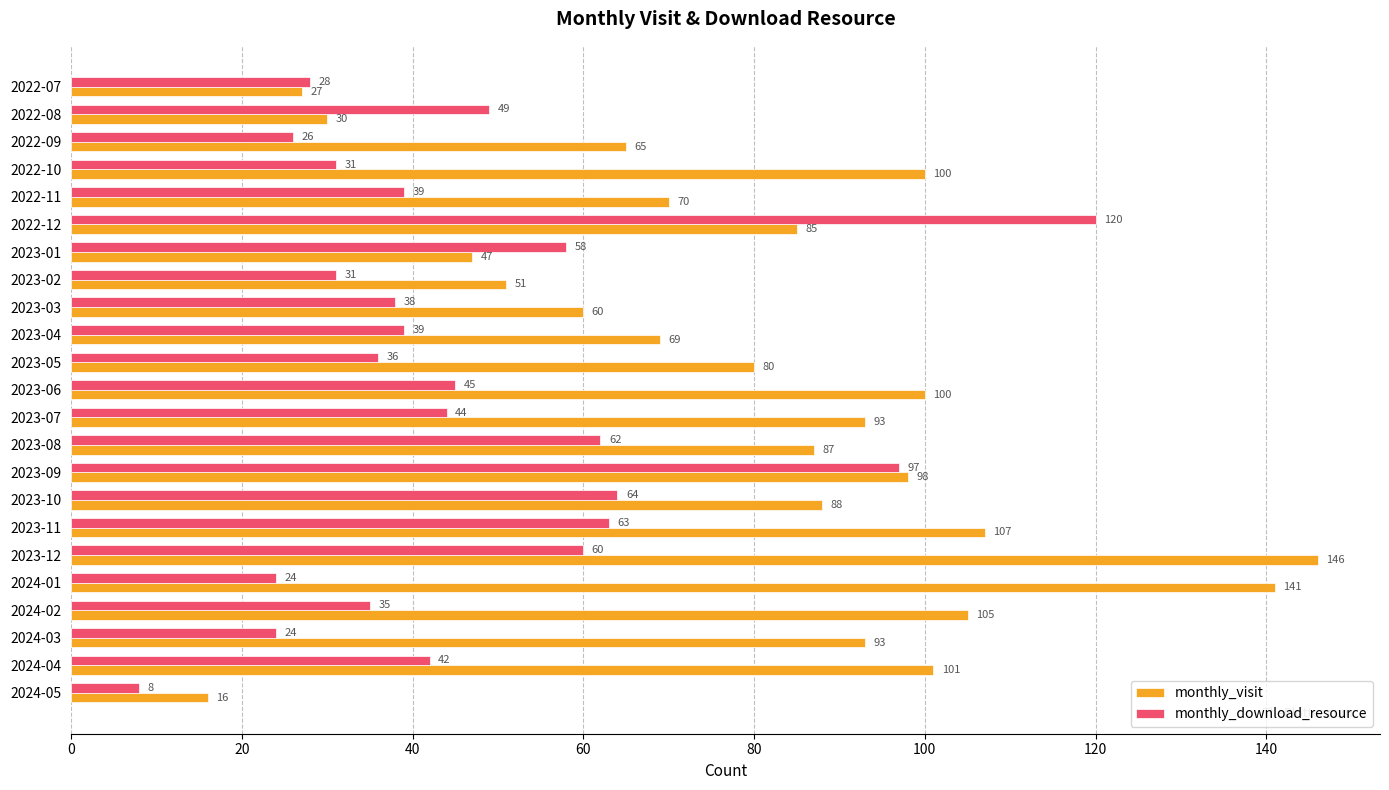

Rank the series by their maximum value, from highest to lowest.

monthly_visit, monthly_download_resource